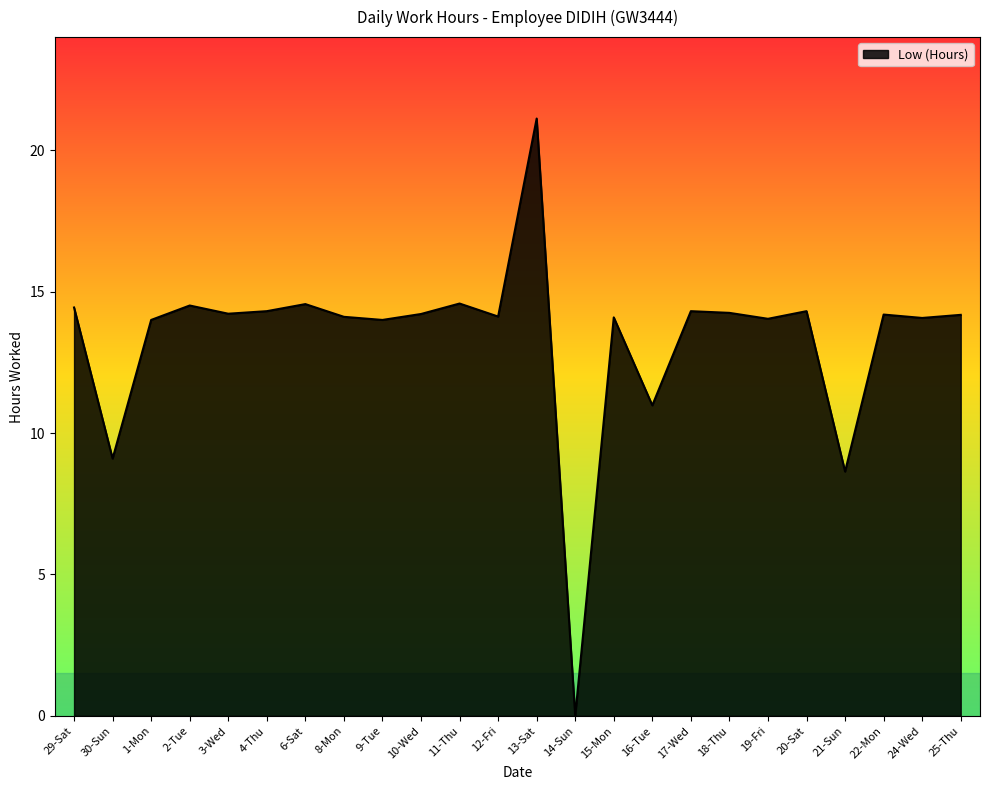

What is the change in value from 2-Tue to 16-Tue?

-3.5